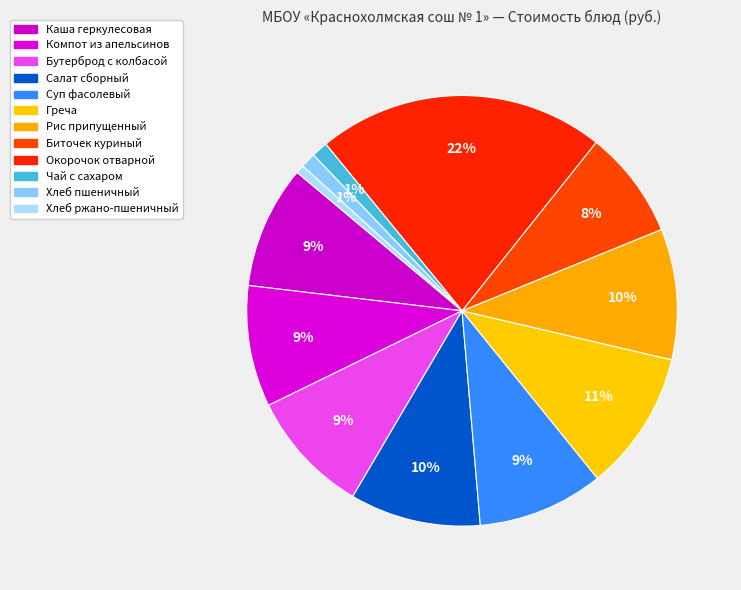

How many slices are in this pie chart?

12